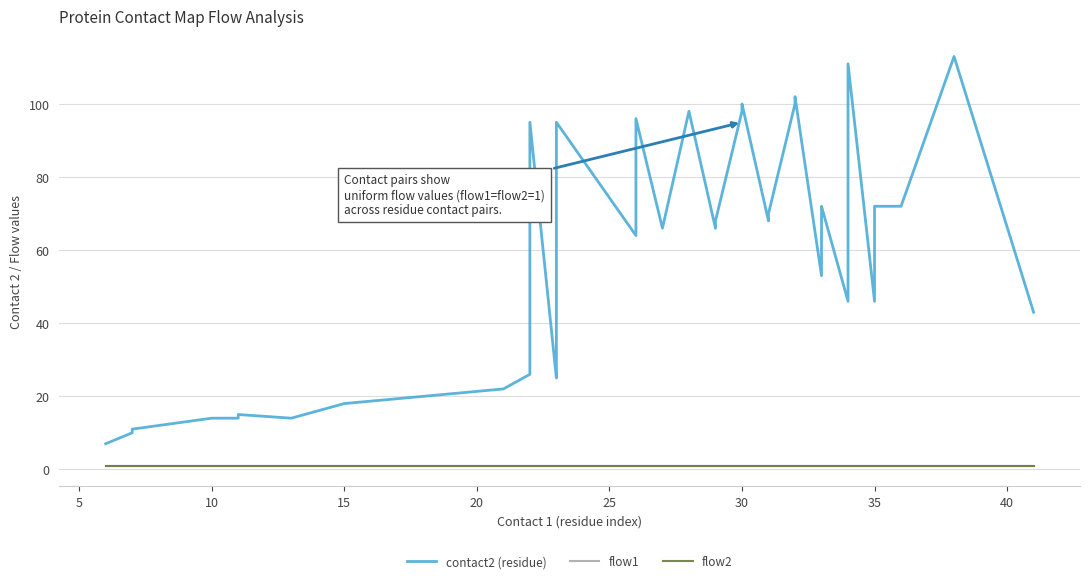

Is the value of flow2 at 32 greater than the value of flow1 at 5?

No